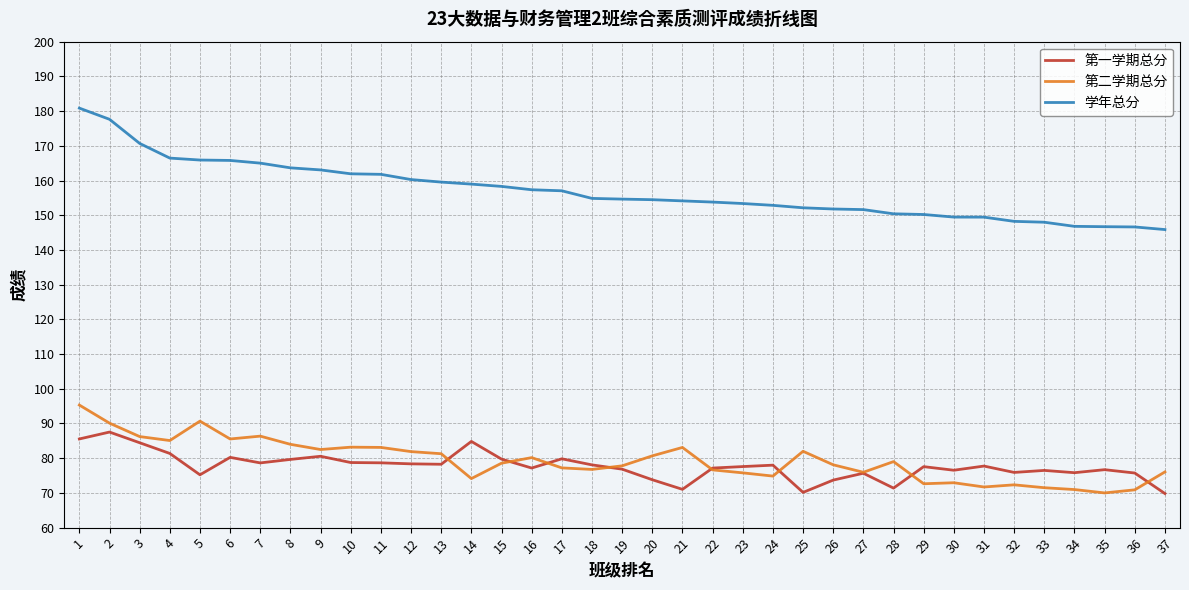

Rank the series by their maximum value, from lowest to highest.

第一学期总分, 第二学期总分, 学年总分